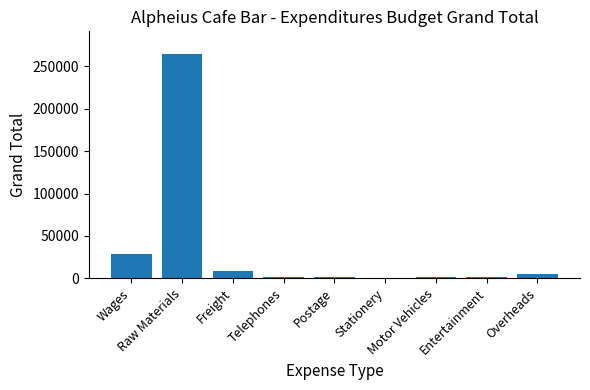

What is the sum of all values?

312675